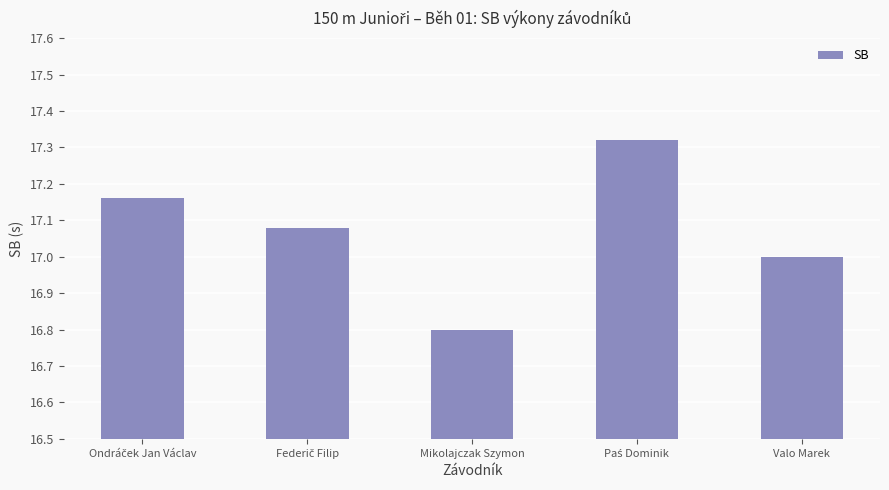

What is the label of the 5th bar from the left?

Valo Marek